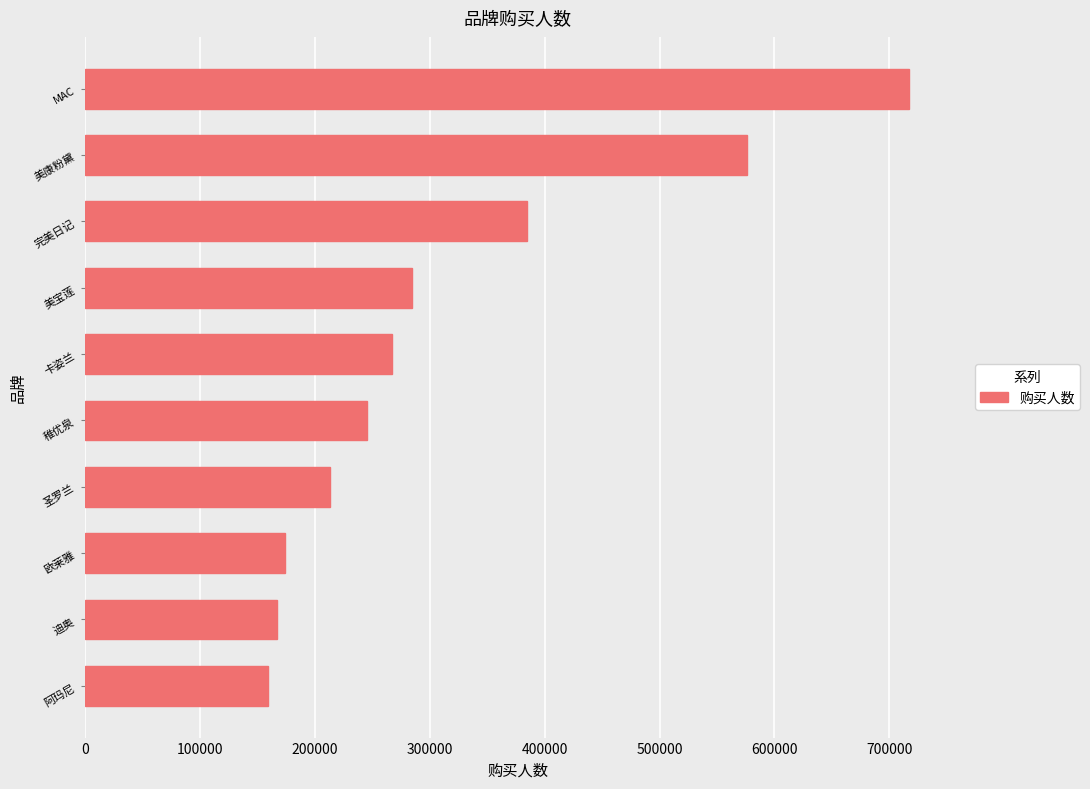

Reading bottom to top, list all the values displayed in this chart.

158684	166925	173924	212816	244987	266555	284289	384493	575684	717443